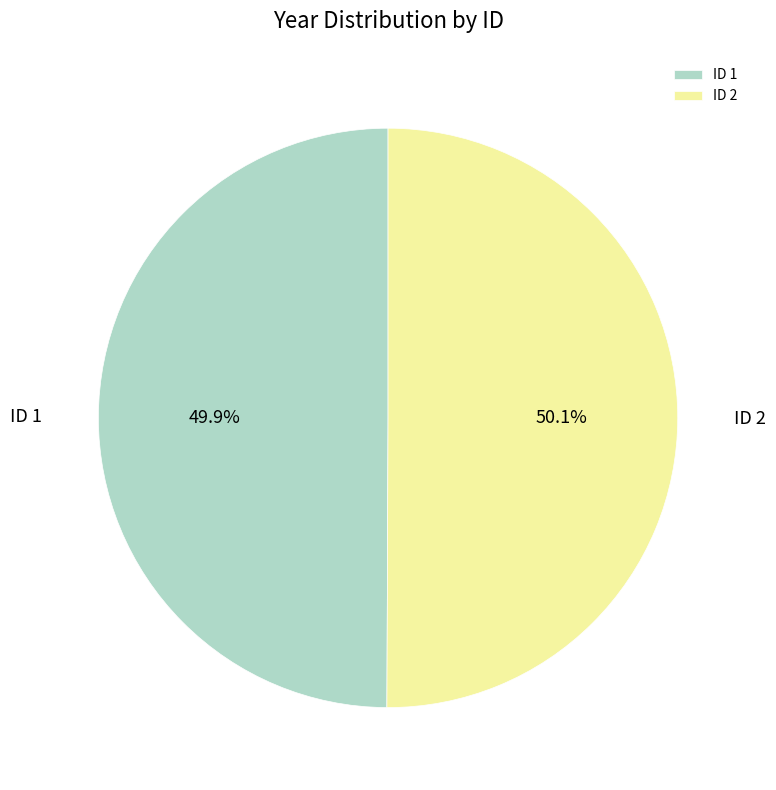

What percentage is NOT represented by ID 2?

49.9%